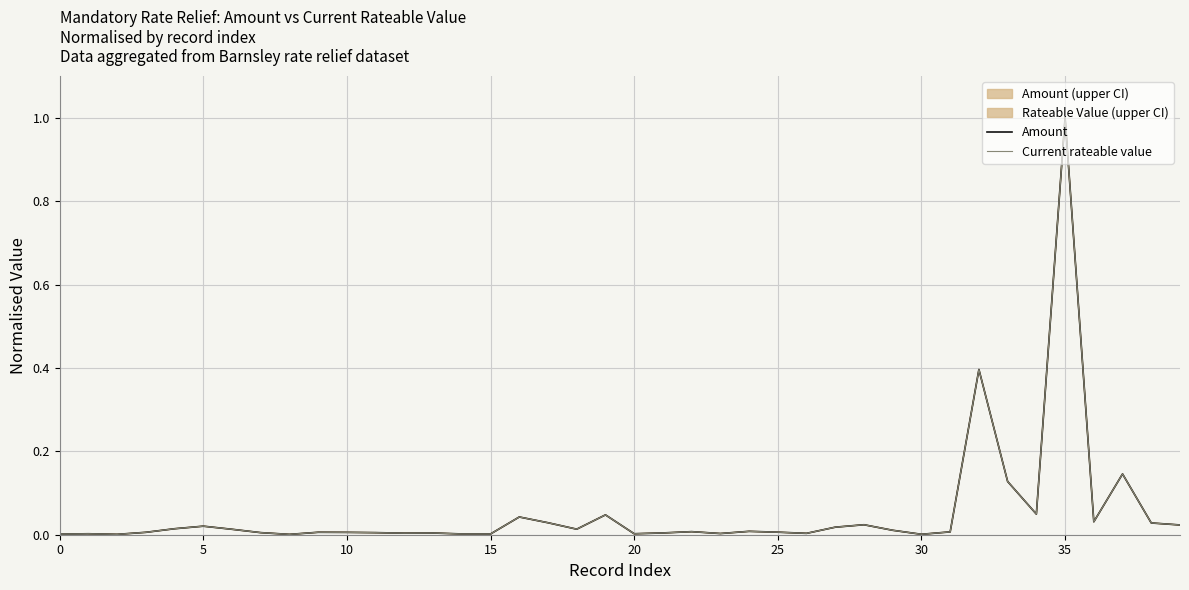

True or false: Current rateable value and Amount cross at least once.

False